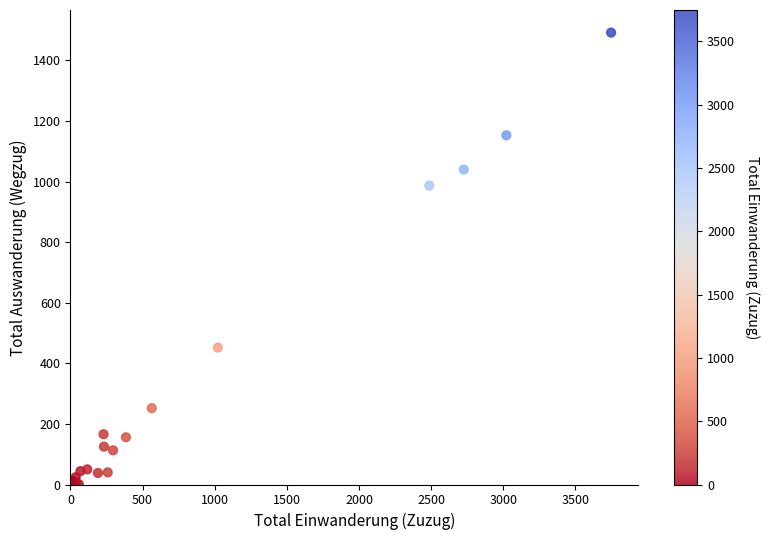

What Y value in the scatter plot is closest to 746?

987